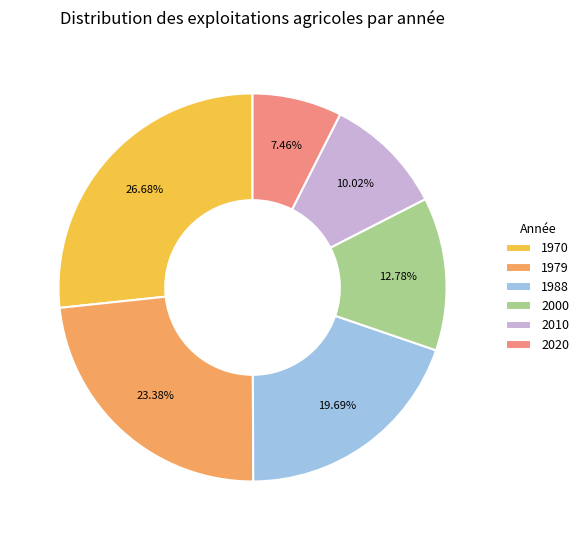

Count the number of slices in the pie.

6